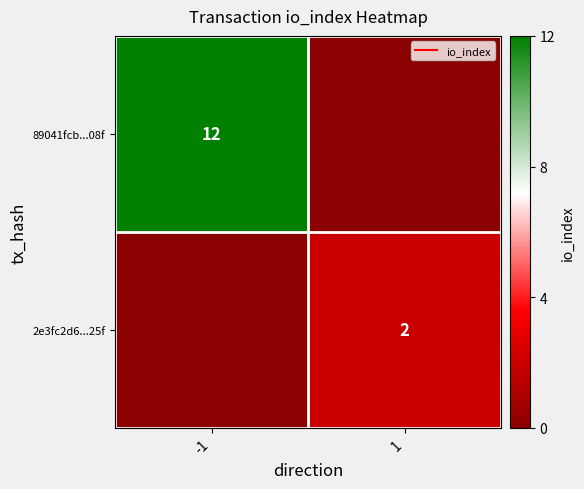

Count the number of data series in this chart.

2